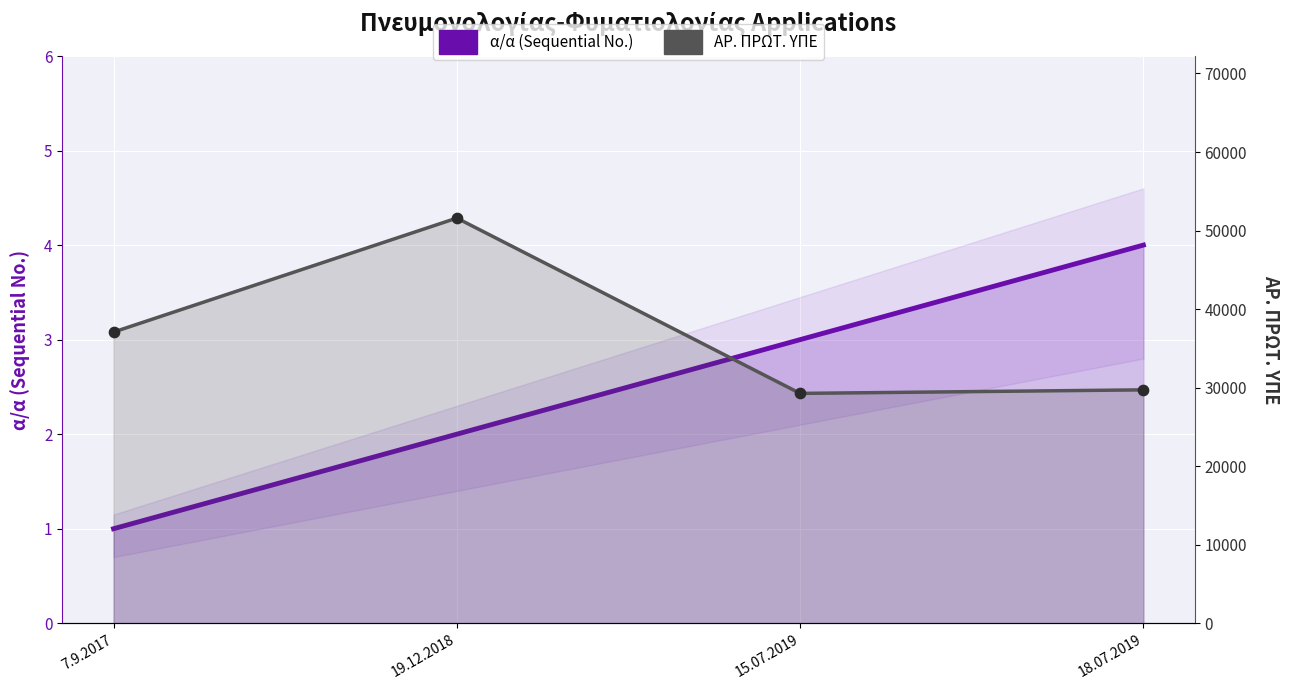

What is the total value across all series at 18.07.2019?

29723